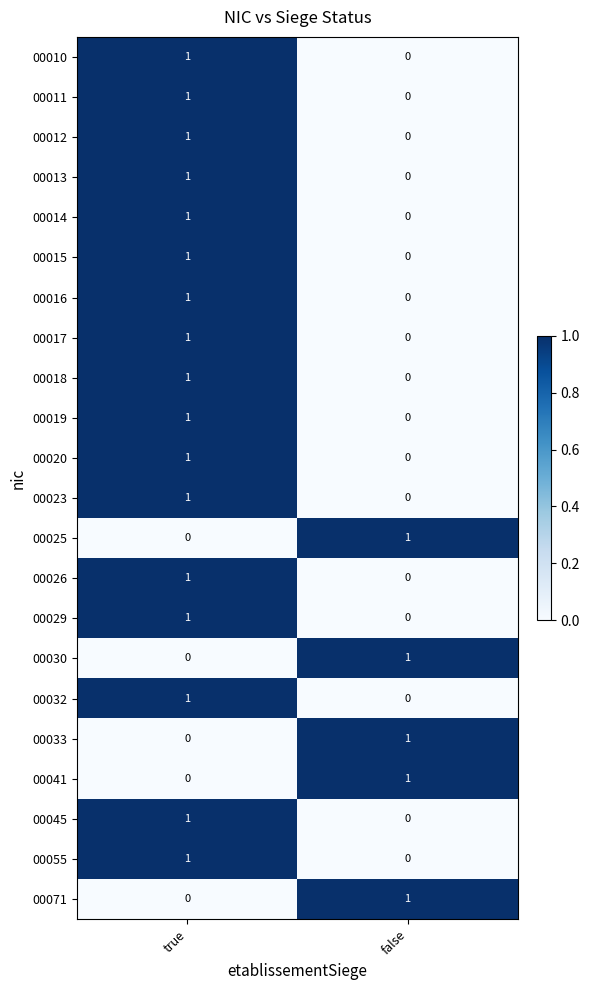

At which label is 00011 closest to 0?

false